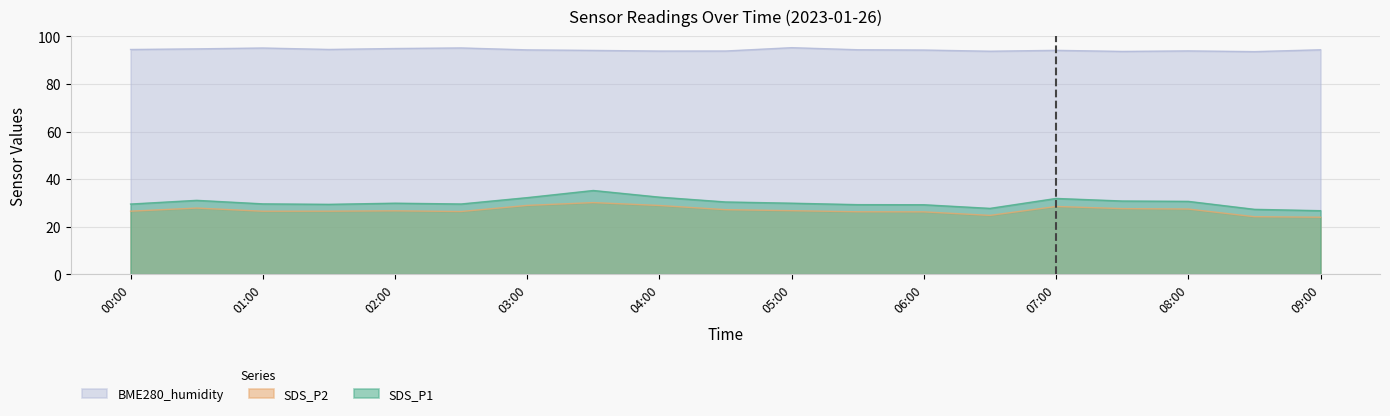

True or false: SDS_P1 and SDS_P2 intersect in this chart.

False